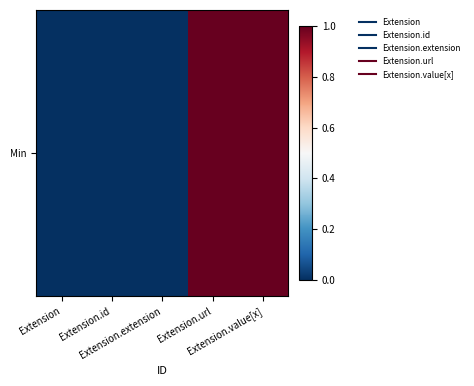

The value at Extension.extension is 0. True or false?

True